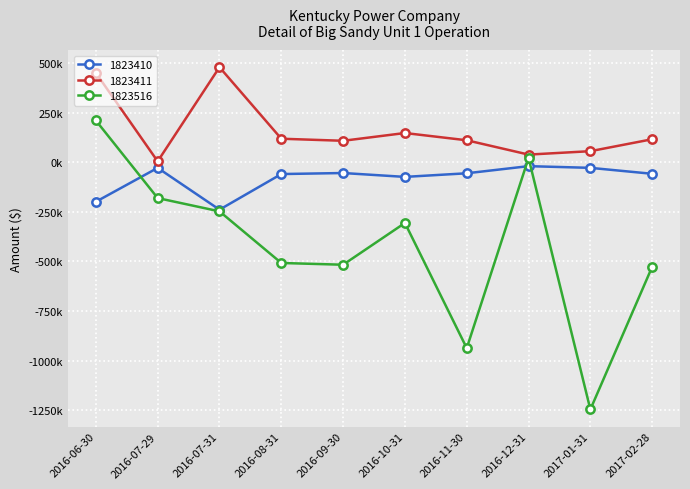

What is the sum of the 1823516 values at 2016-12-31 and 2016-11-30?

-915979.8